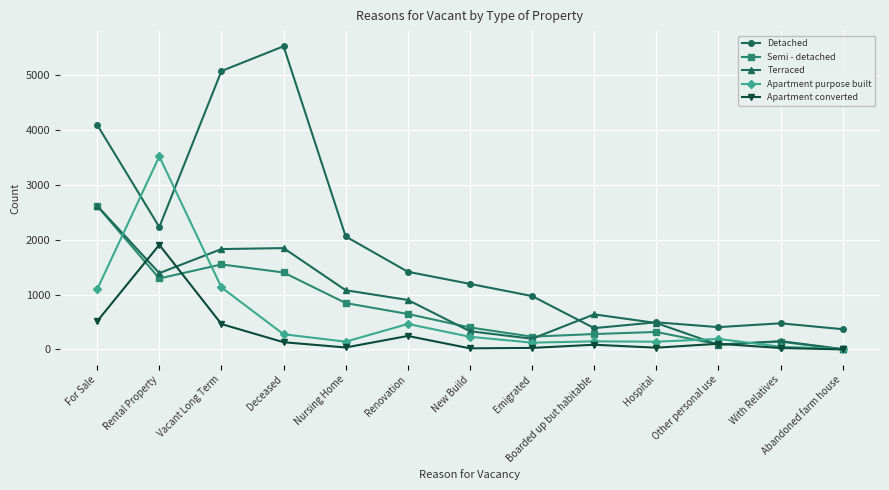

What is the highest value of the Apartment purpose built series?

3521